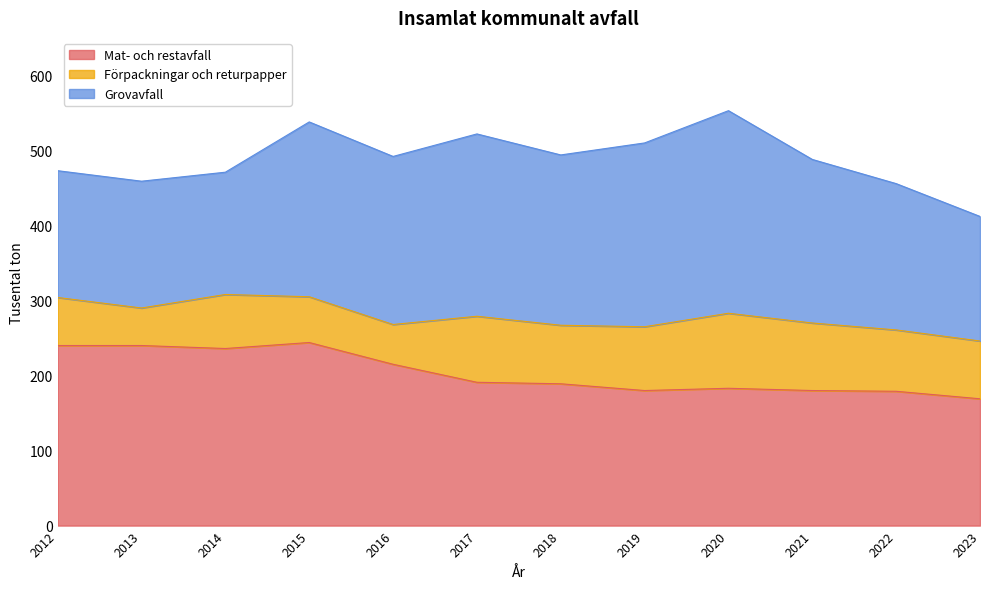

At which category is the sum across all series the highest?

2020